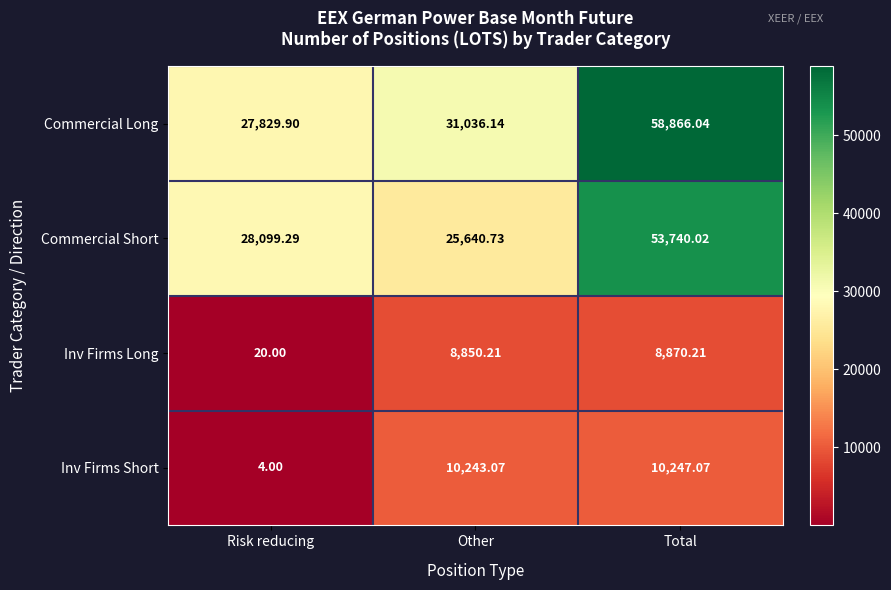

Which series has the largest total across all categories?

Commercial Long